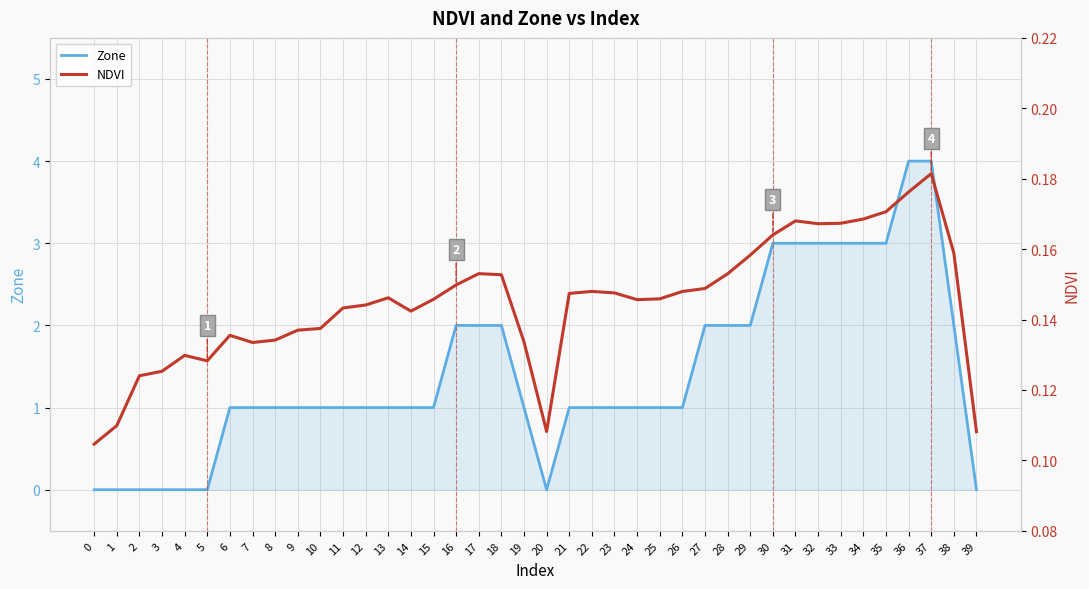

True or false: NDVI has a value of 0.1 at 9.

True